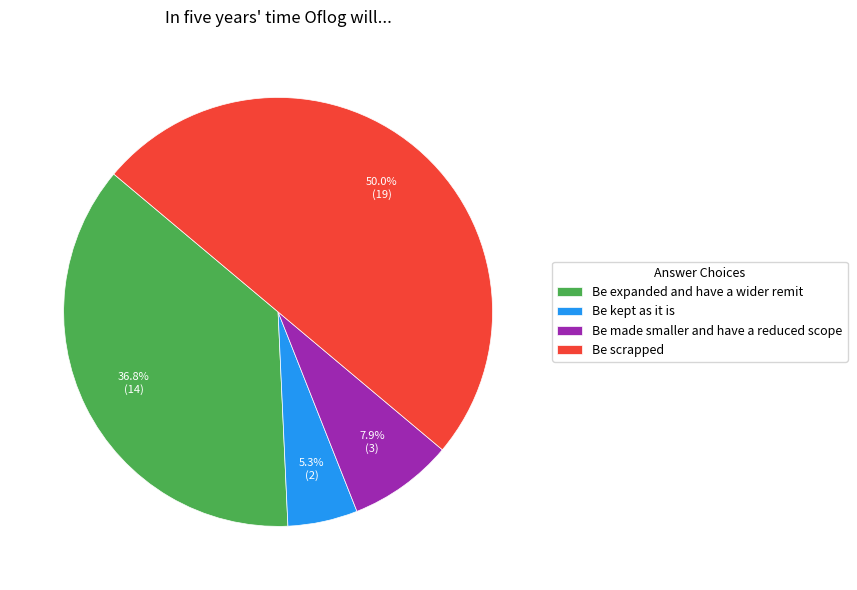

What percentage is the Be kept as it is slice, to the nearest percent?

5%